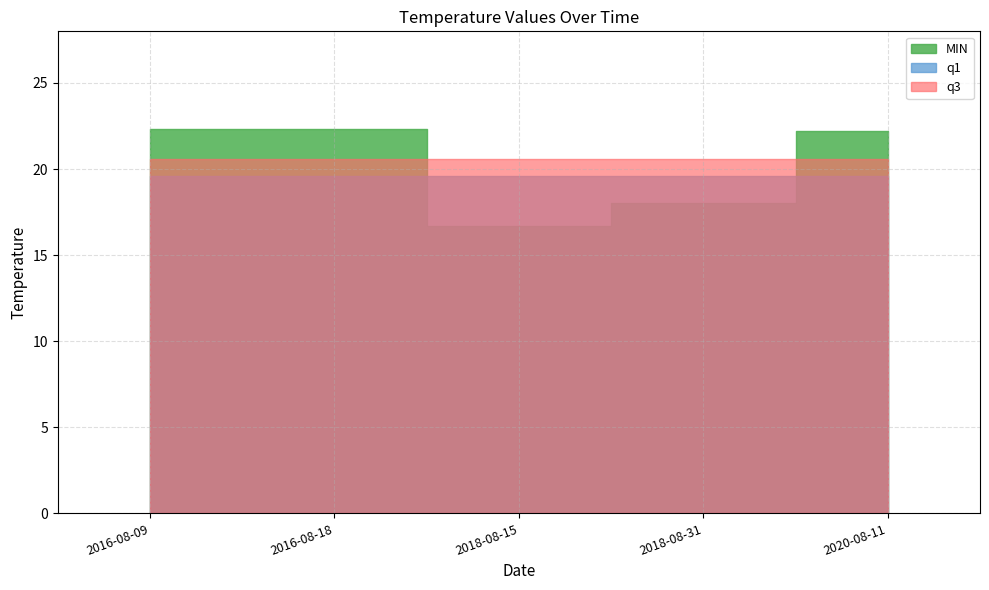

Which category has the highest value in the MIN series?

2016-08-09